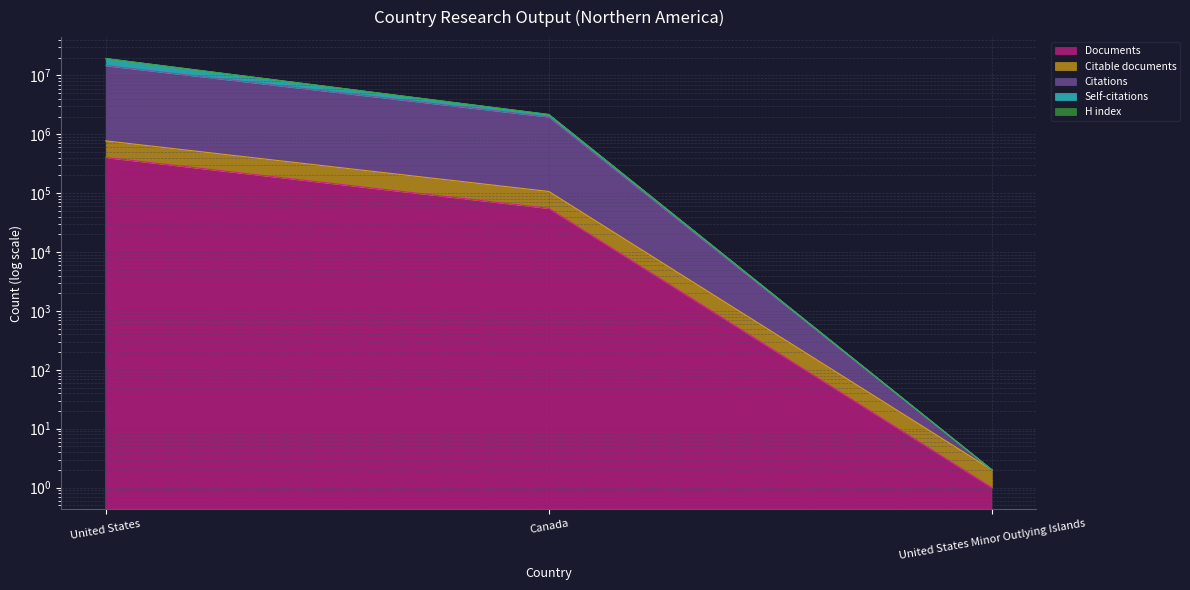

What is the label of the 2nd point from the left?

Canada